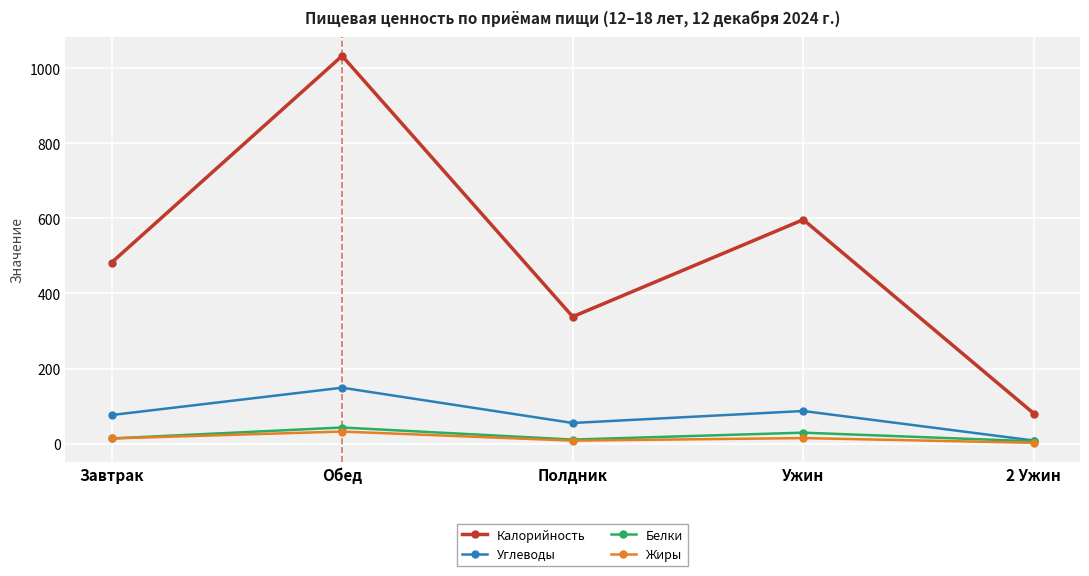

Rank the categories by Углеводы value from lowest to highest.

2 Ужин, Полдник, Завтрак, Ужин, Обед